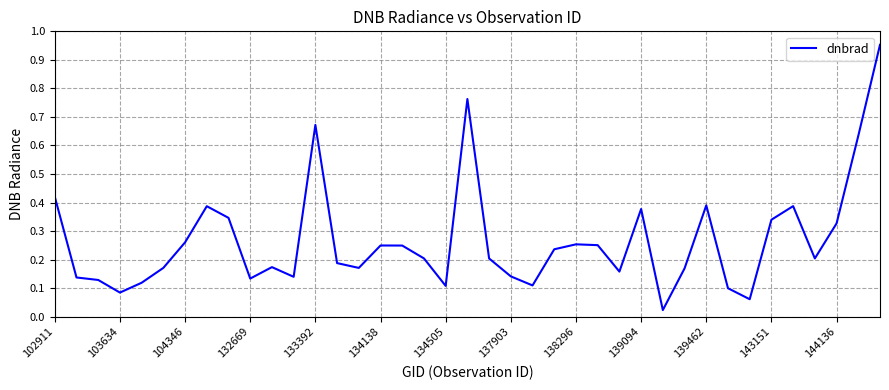

How many interior local peaks (higher than both neighbors) does the data have?

9